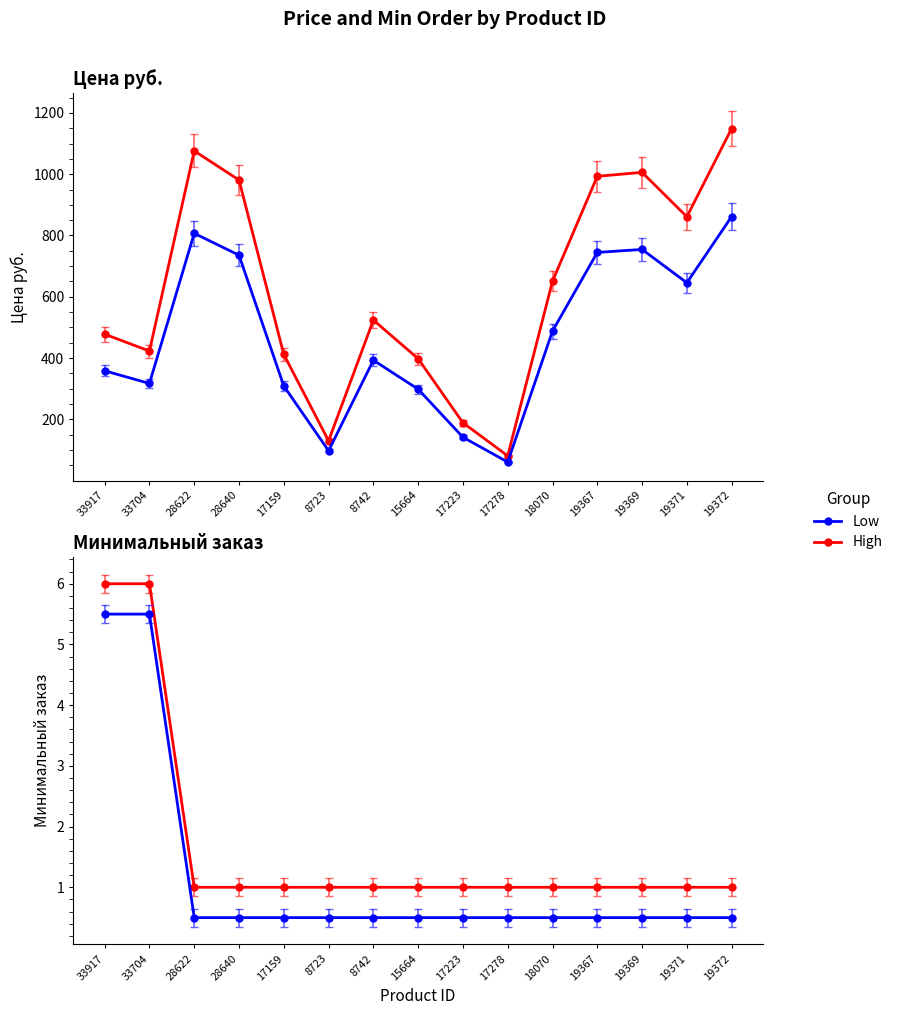

Reading right to left, list all the values displayed in this chart.

Цена руб.: 19372=1149.0	19371=861.0	19369=1006.0	19367=993.0	18070=651.0	17278=81.0	17223=189.0	15664=398.0	8742=524.0	8723=130.0	17159=412.0	28640=981.0	28622=1076.0	33704=423.0	33917=478.0
Цена руб. (Low): 19372=861.8	19371=645.8	19369=754.5	19367=744.8	18070=488.2	17278=60.8	17223=141.8	15664=298.5	8742=393.0	8723=97.5	17159=309.0	28640=735.8	28622=807.0	33704=317.2	33917=358.5
Минимальный заказ (High): 19372=1.0	19371=1.0	19369=1.0	19367=1.0	18070=1.0	17278=1.0	17223=1.0	15664=1.0	8742=1.0	8723=1.0	17159=1.0	28640=1.0	28622=1.0	33704=6.0	33917=6.0
Минимальный заказ (Low): 19372=0.5	19371=0.5	19369=0.5	19367=0.5	18070=0.5	17278=0.5	17223=0.5	15664=0.5	8742=0.5	8723=0.5	17159=0.5	28640=0.5	28622=0.5	33704=5.5	33917=5.5